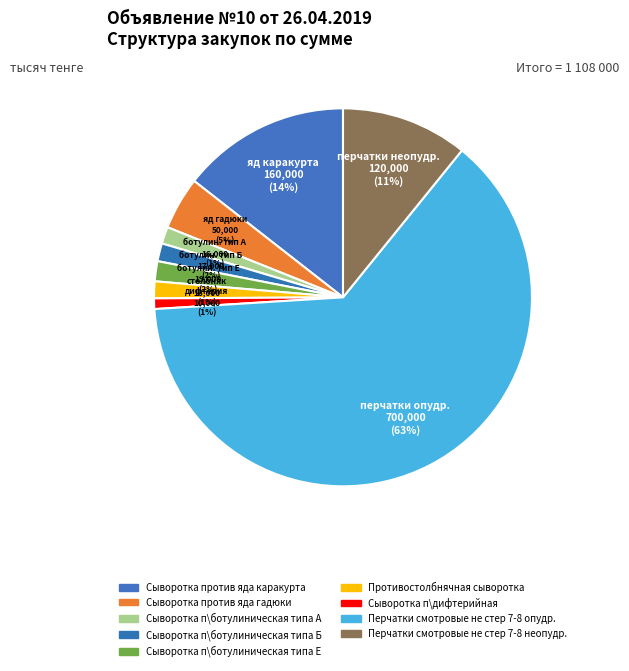

Which category has the smallest portion of the pie?

Сыворотка п\дифтерийная